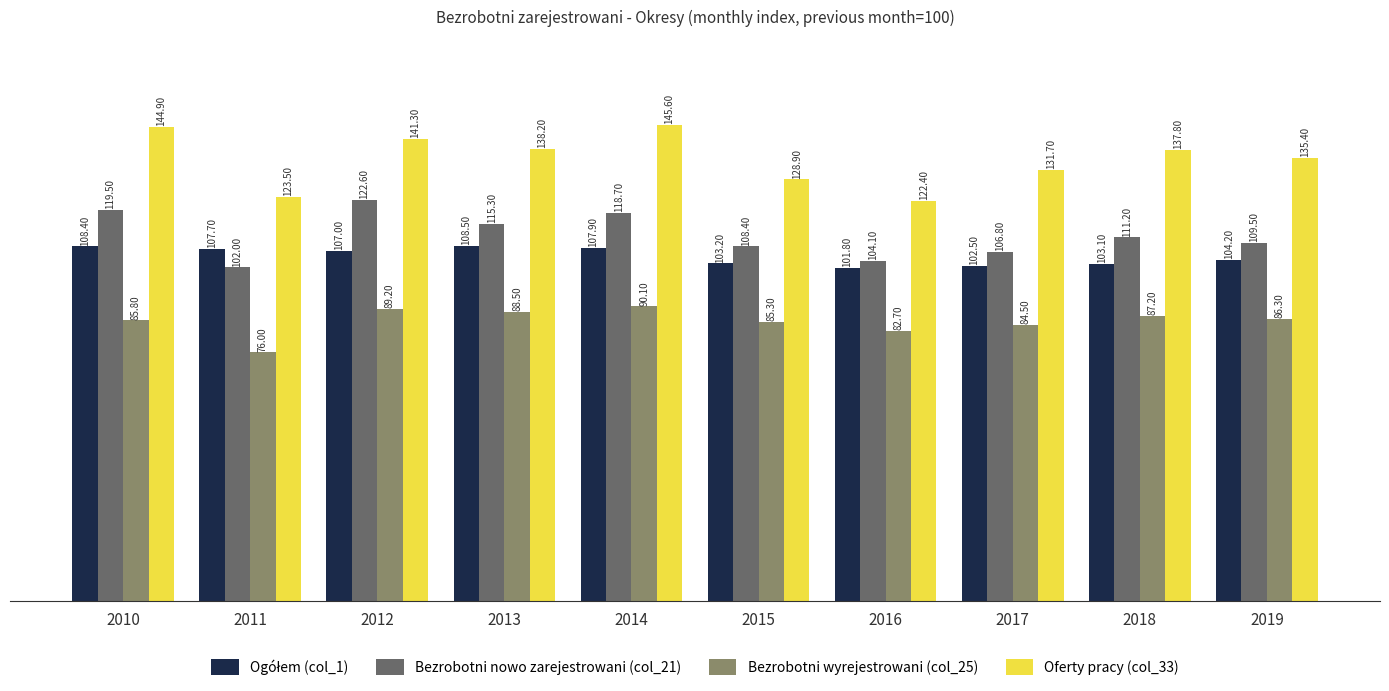

What is the approximate value of Oferty pracy (col_33) at 2019?

135.4